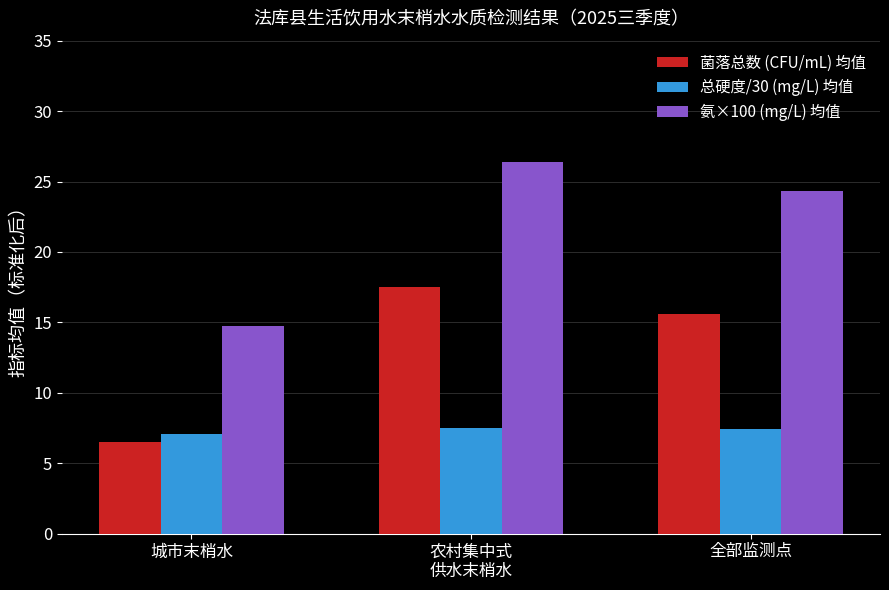

Which category has the highest value across all series?

农村集中式
供水末梢水